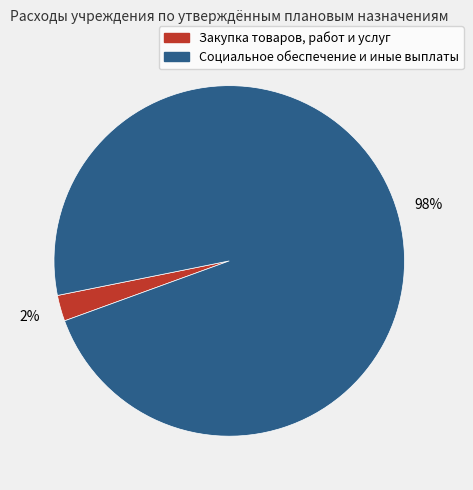

How many segments does this pie chart have?

2